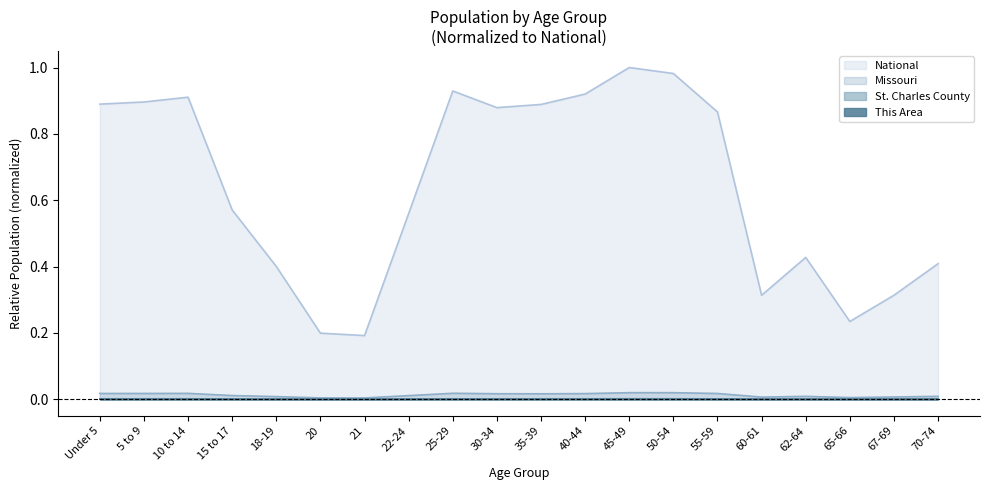

At which category is the sum across all series the highest?

45-49